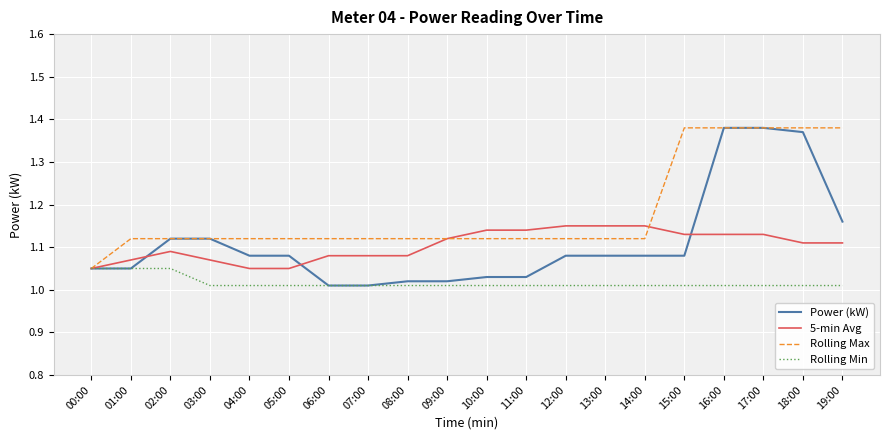

What is the difference between the Rolling Max values at 13:00 and 00:00?

0.1